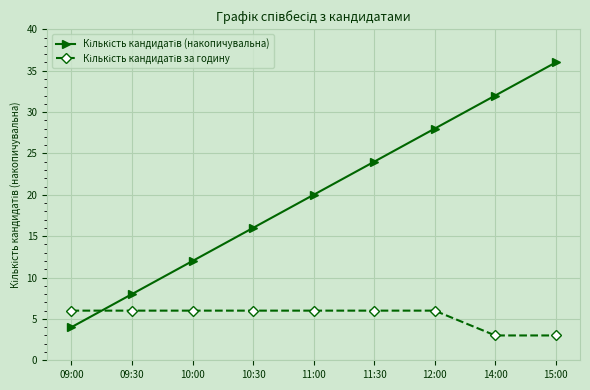

What is the maximum value shown in the chart?

36